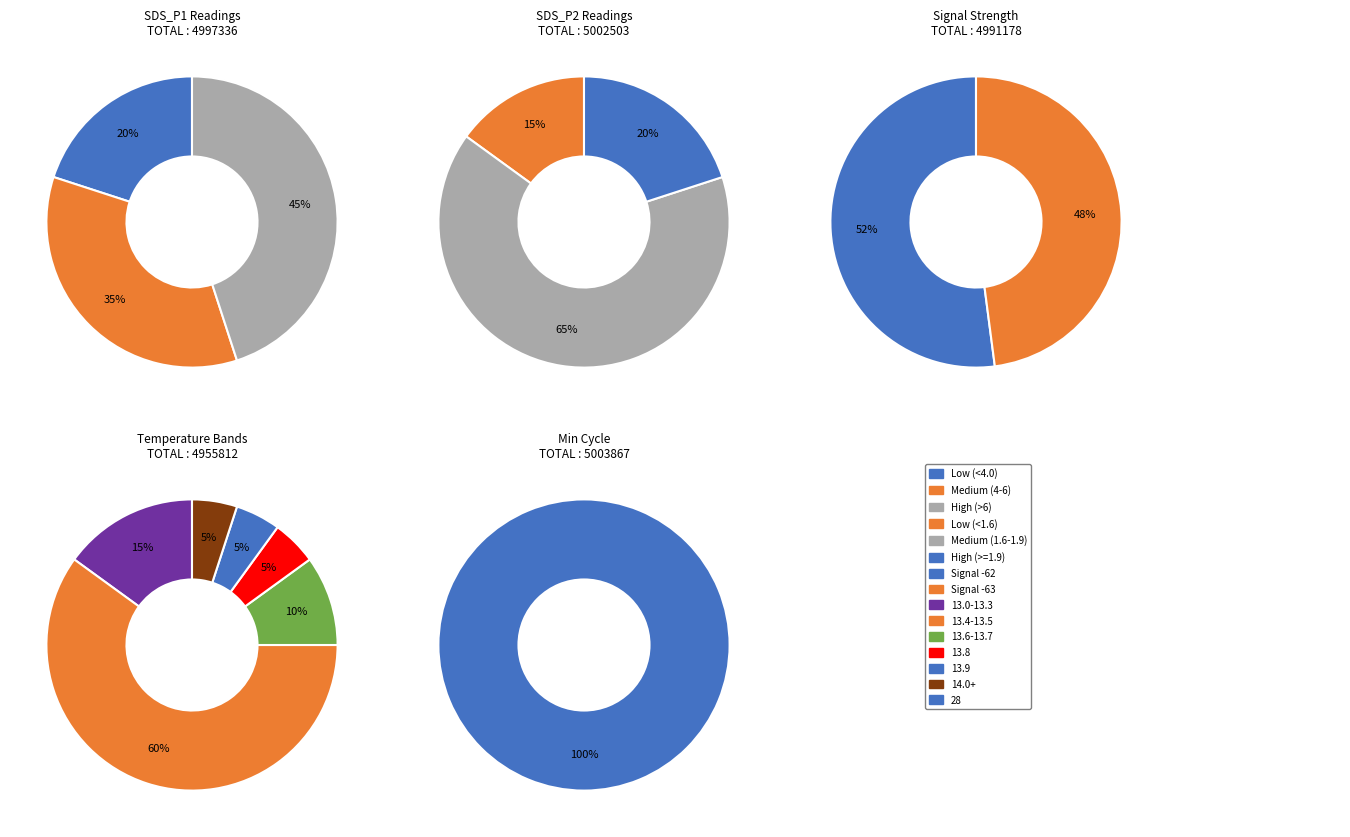

To the nearest percent, what percentage of the pie is 13?

5%